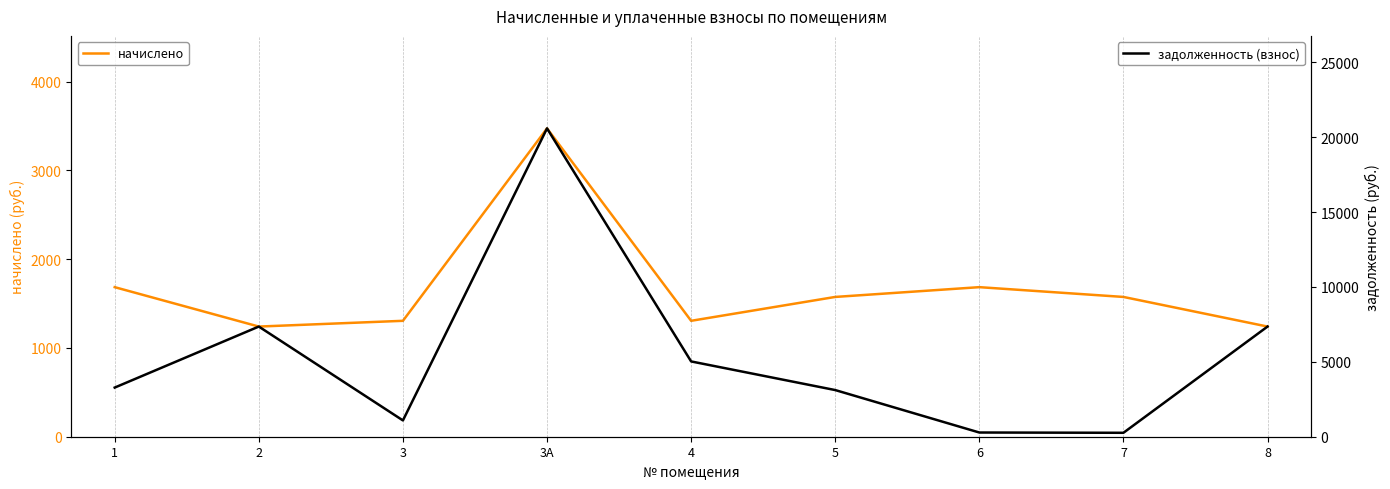

Which series changed the most between 1 and 4?

задолженность (взнос)